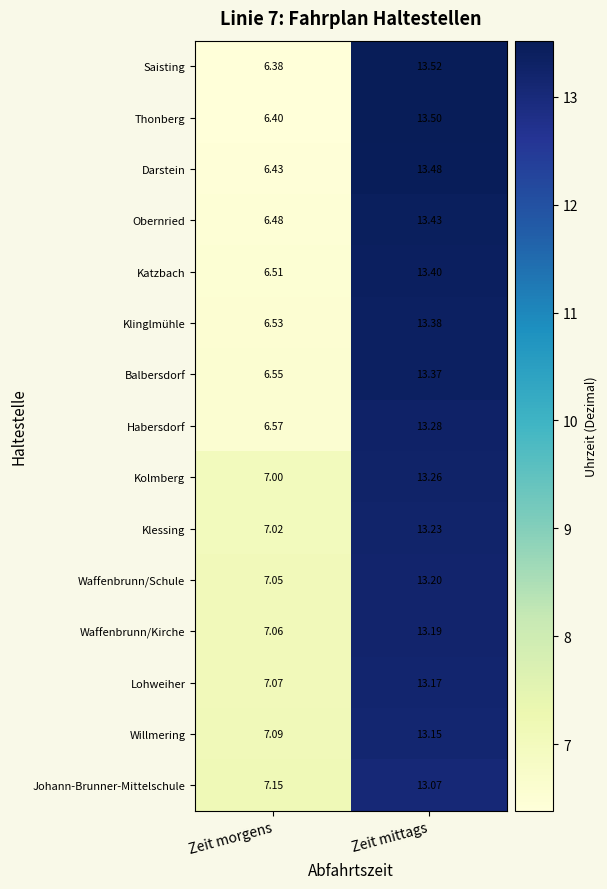

Which category has the lowest value in the Klinglmühle series?

Zeit morgens